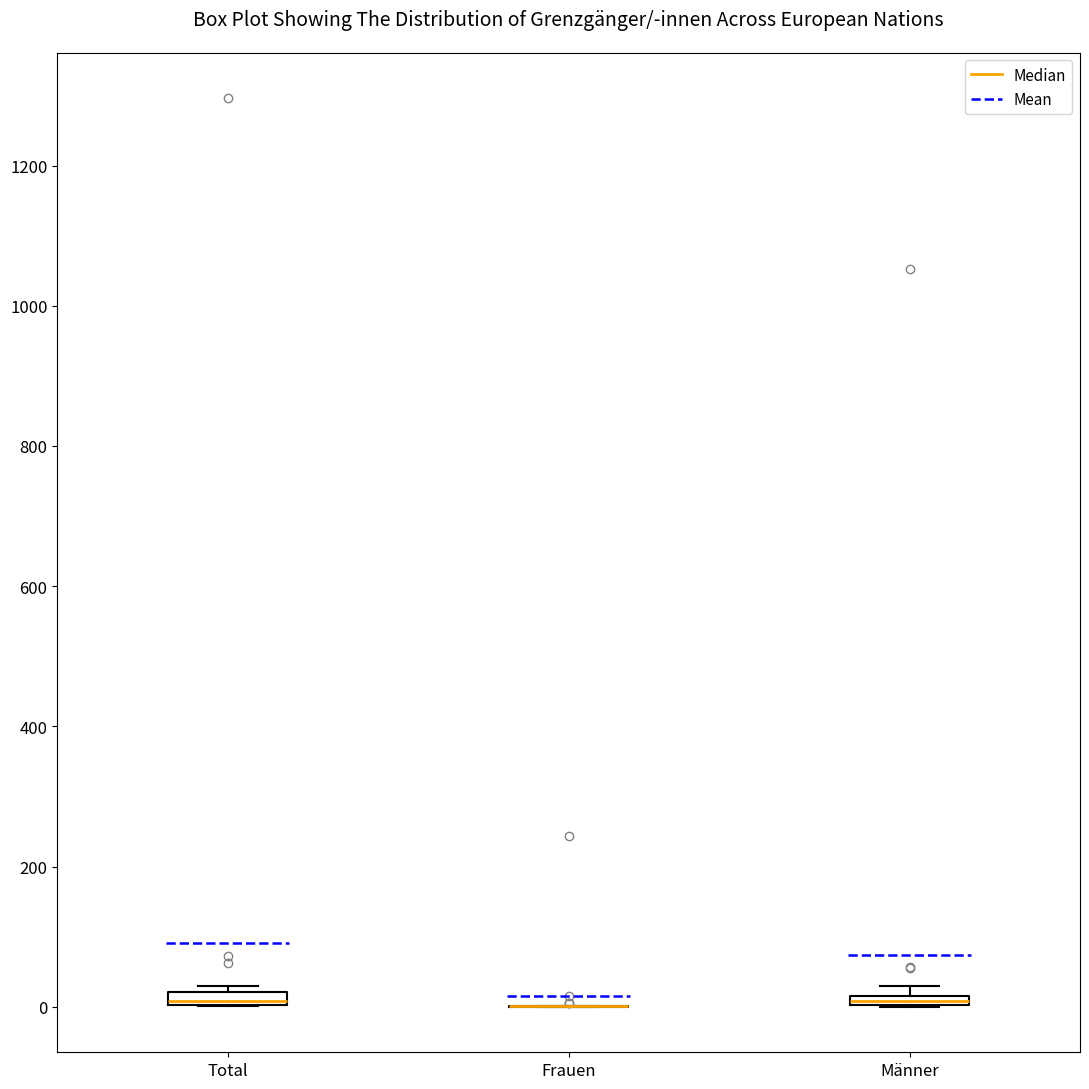

Where is the lower edge of the box for Männer on the y-axis? The values are not printed on the chart, so give them approximately, as read against the axis.

0